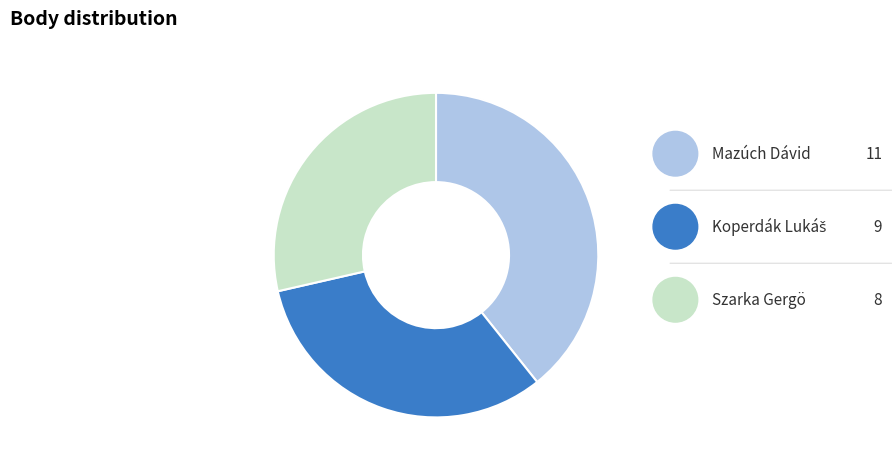

What is the largest slice in the pie chart?

Mazúch Dávid